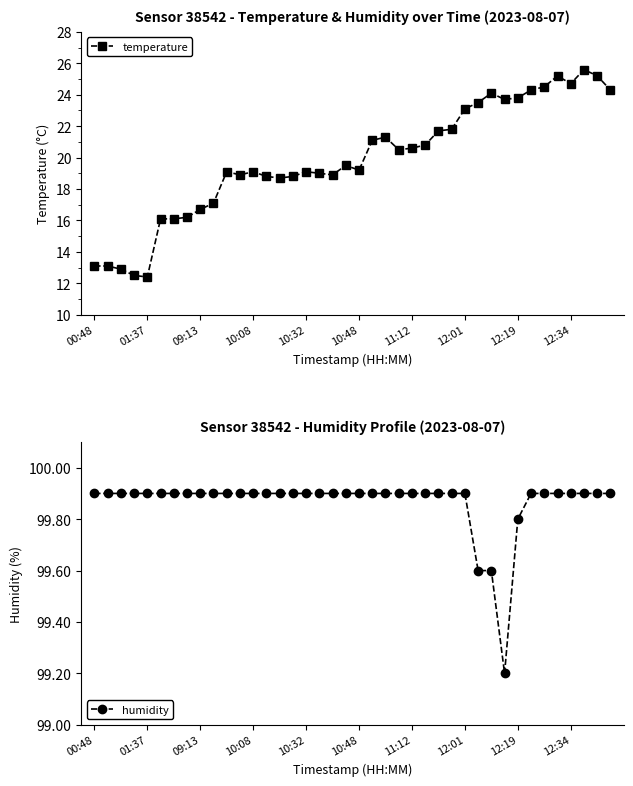

What position from the right is 23?

17